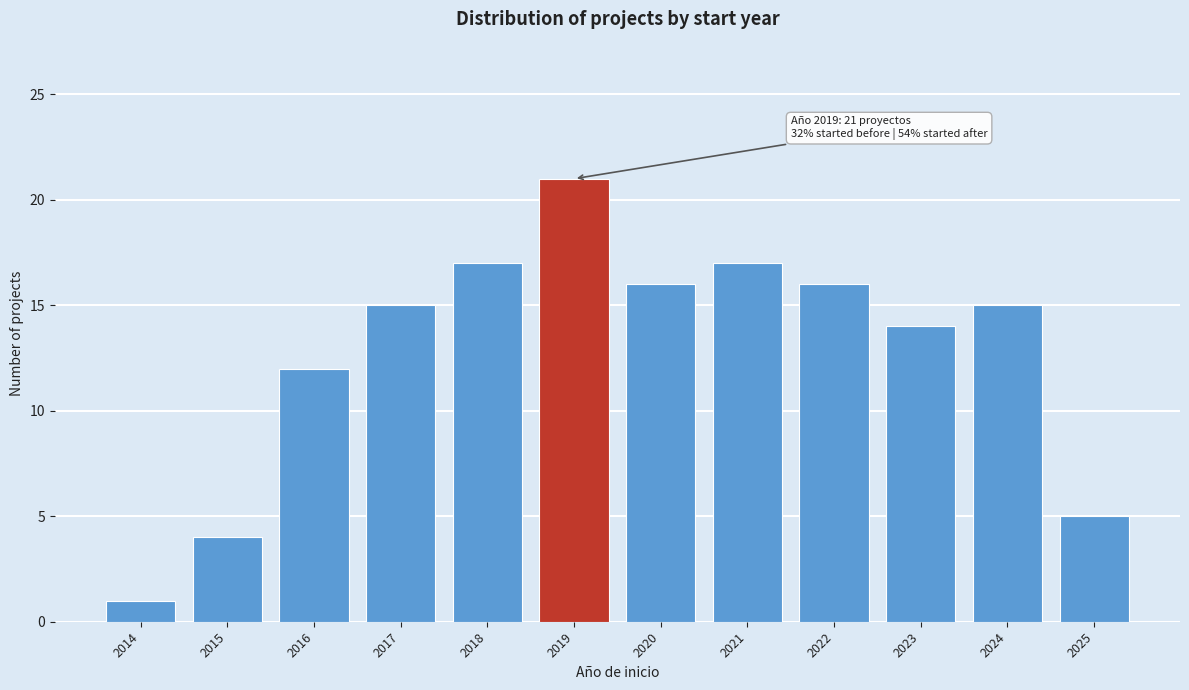

Reading left to right, transcribe all the data shown in this chart.

2014=1	2015=4	2016=12	2017=15	2018=17	2019=21	2020=16	2021=17	2022=16	2023=14	2024=15	2025=5